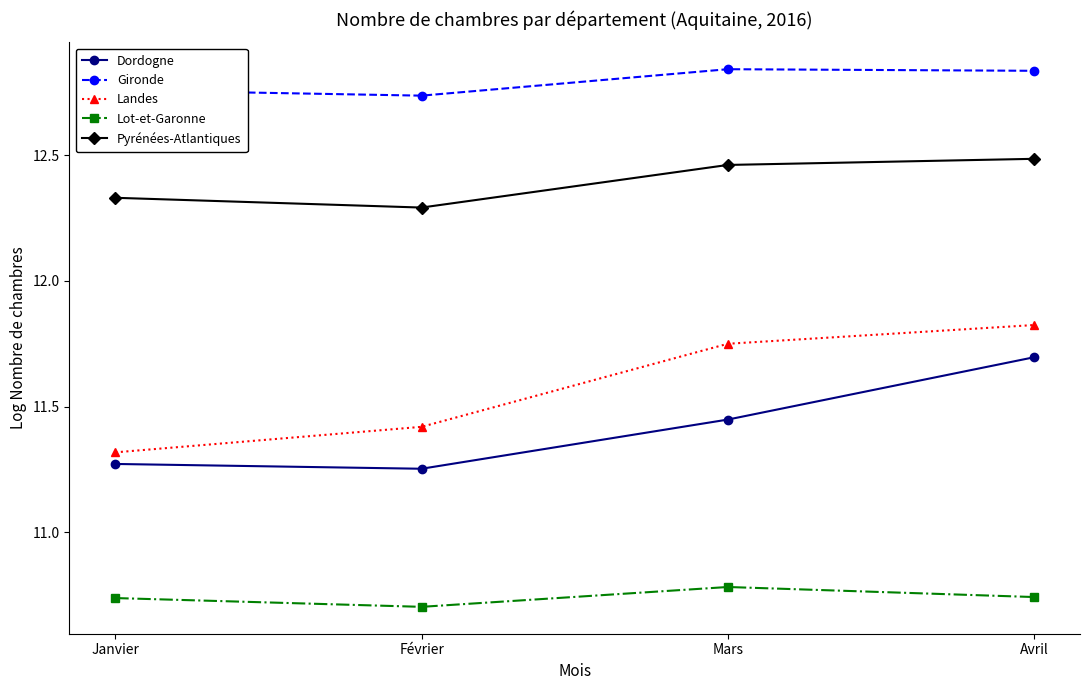

List the series in order of their peak value, lowest first.

Lot-et-Garonne, Dordogne, Landes, Pyrénées-Atlantiques, Gironde